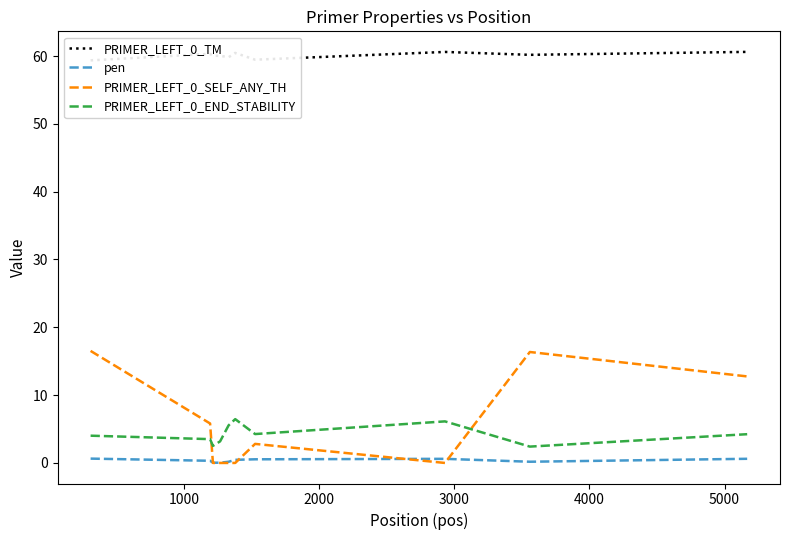

What is the maximum value for PRIMER_LEFT_0_TM?

60.6